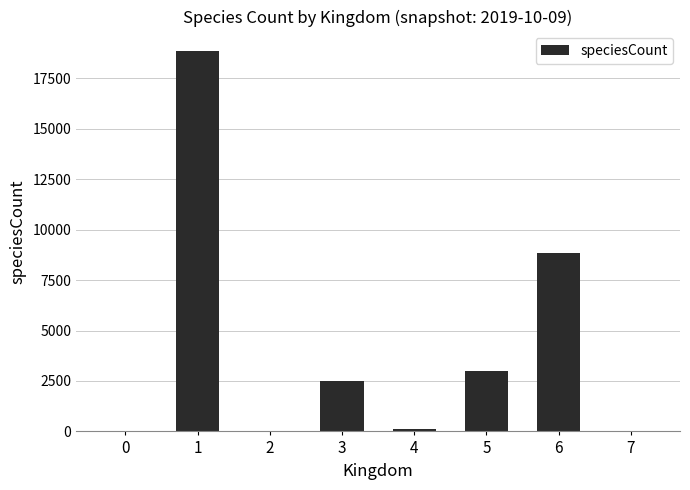

What is the ratio of the value at 2 to the value at 4?

0.2